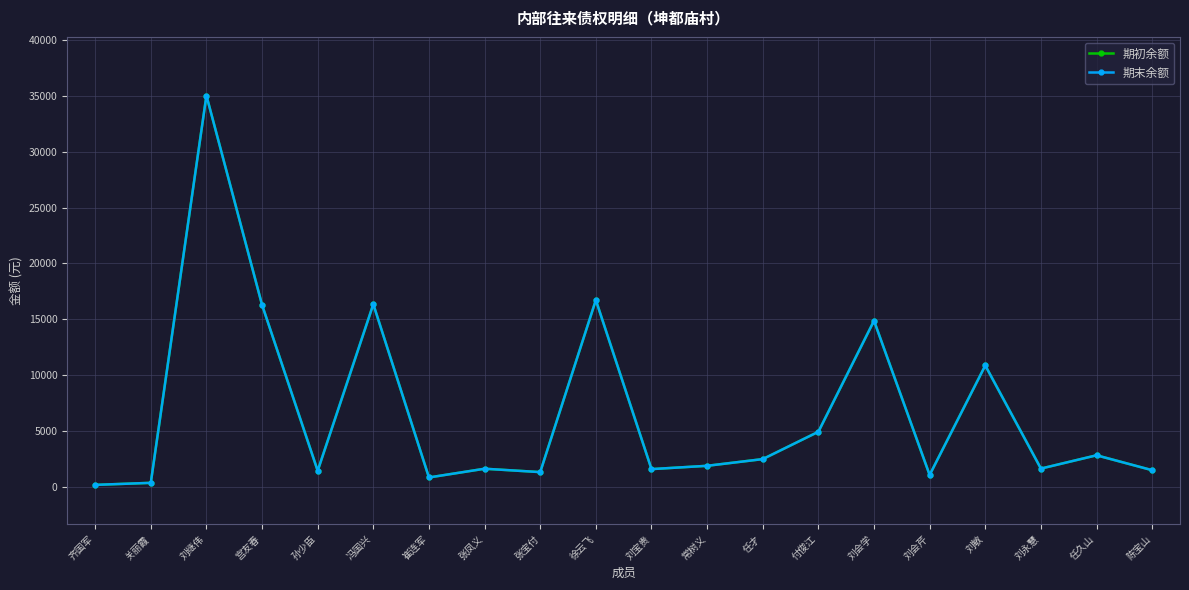

Which series has the largest total across all categories?

期初余额